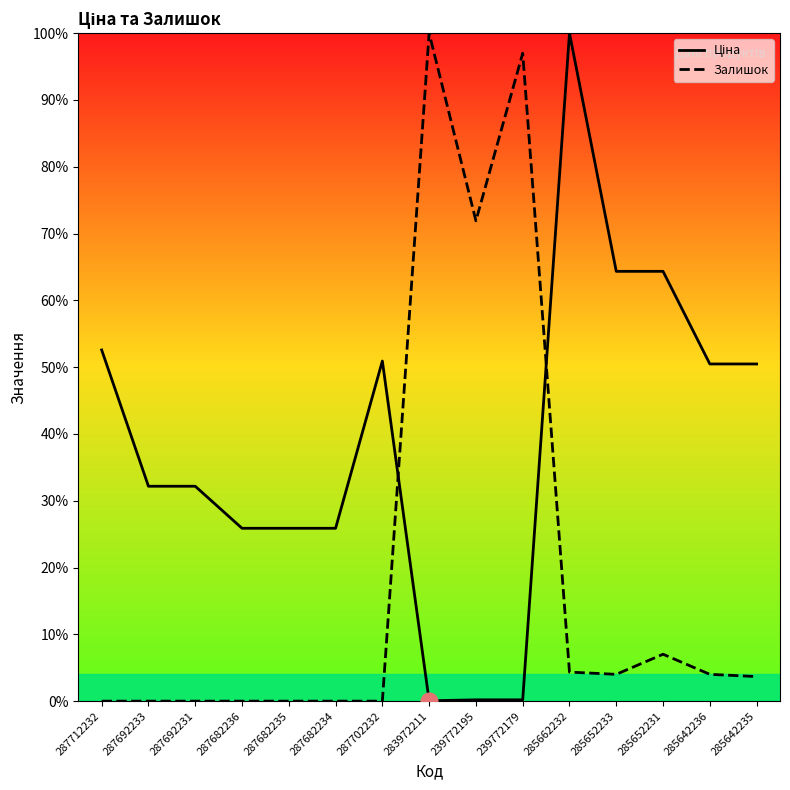

What position from the right is 285652231?

3